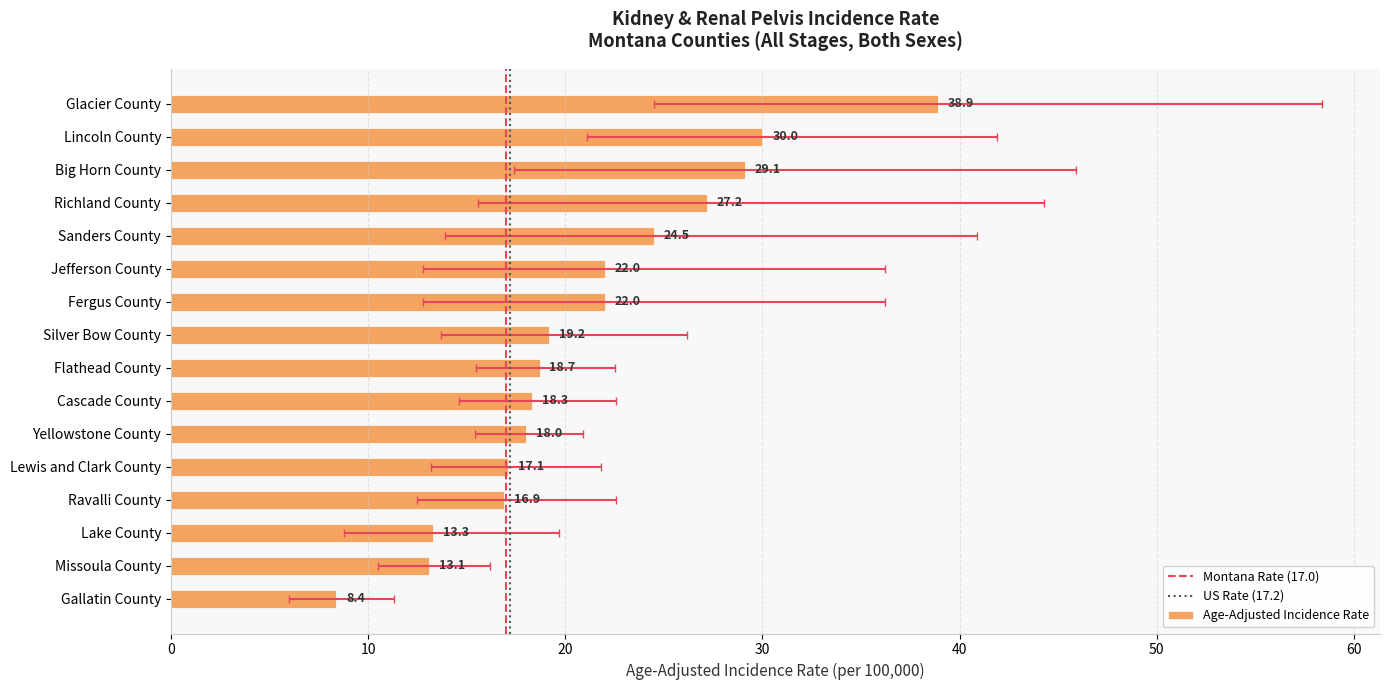

Reading left to right, list all the values displayed in this chart.

Age-Adjusted Incidence Rate: Glacier County=38.9	Lincoln County=30.0	Big Horn County=29.1	Richland County=27.2	Sanders County=24.5	Jefferson County=22.0	Fergus County=22.0	Silver Bow County=19.2	Flathead County=18.7	Cascade County=18.3	Yellowstone County=18.0	Lewis and Clark County=17.1	Ravalli County=16.9	Lake County=13.3	Missoula County=13.1	Gallatin County=8.4
Lower 95% CI: Glacier County=24.5	Lincoln County=21.1	Big Horn County=17.4	Richland County=15.6	Sanders County=13.9	Jefferson County=12.8	Fergus County=12.8	Silver Bow County=13.7	Flathead County=15.5	Cascade County=14.6	Yellowstone County=15.4	Lewis and Clark County=13.2	Ravalli County=12.5	Lake County=8.8	Missoula County=10.5	Gallatin County=6.0
Upper 95% CI: Glacier County=58.4	Lincoln County=41.9	Big Horn County=45.9	Richland County=44.3	Sanders County=40.9	Jefferson County=36.2	Fergus County=36.2	Silver Bow County=26.2	Flathead County=22.5	Cascade County=22.6	Yellowstone County=20.9	Lewis and Clark County=21.8	Ravalli County=22.6	Lake County=19.7	Missoula County=16.2	Gallatin County=11.3